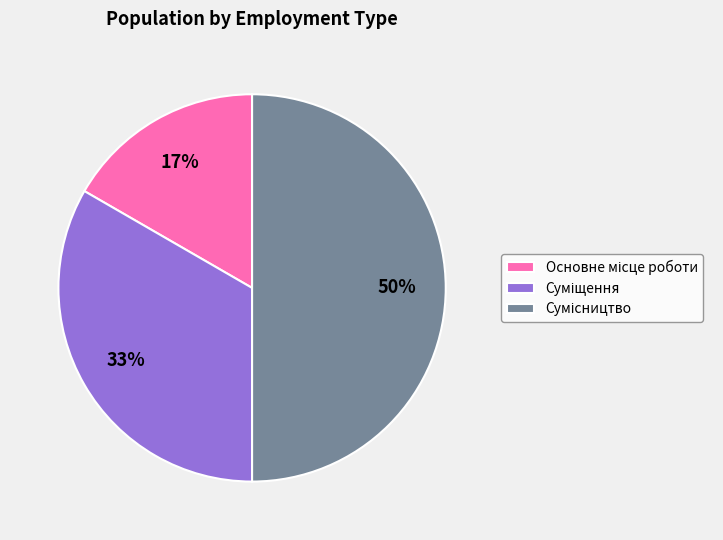

How many segments does this pie chart have?

3